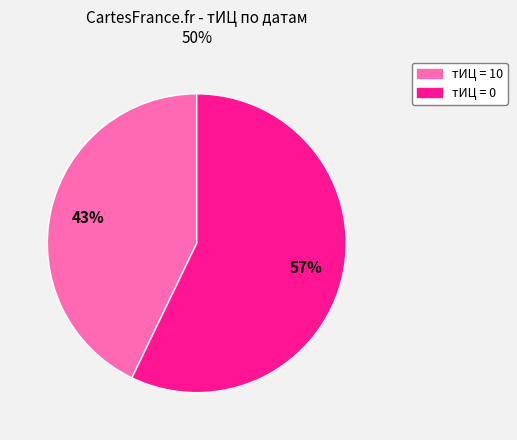

Is it true that тИЦ = 10 is 28% of the pie?

False